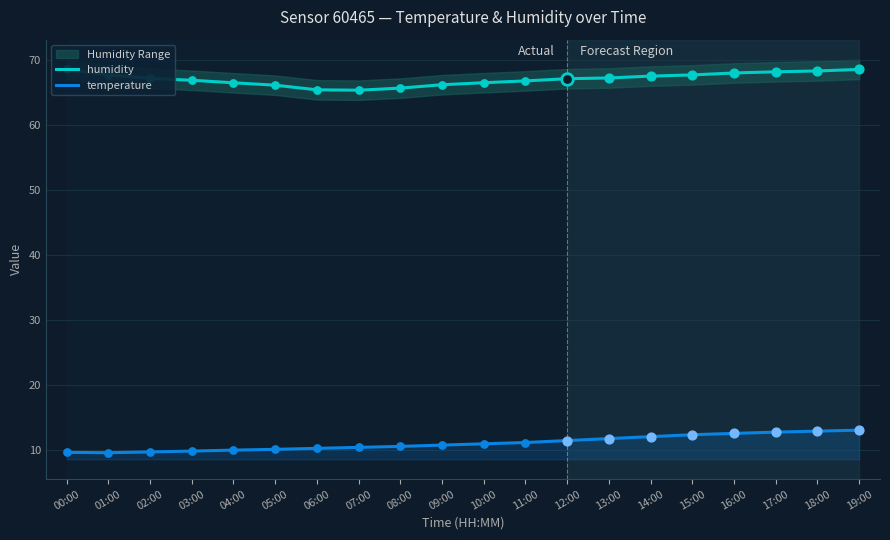

Which series has the largest Y range (max minus min)?

temperature